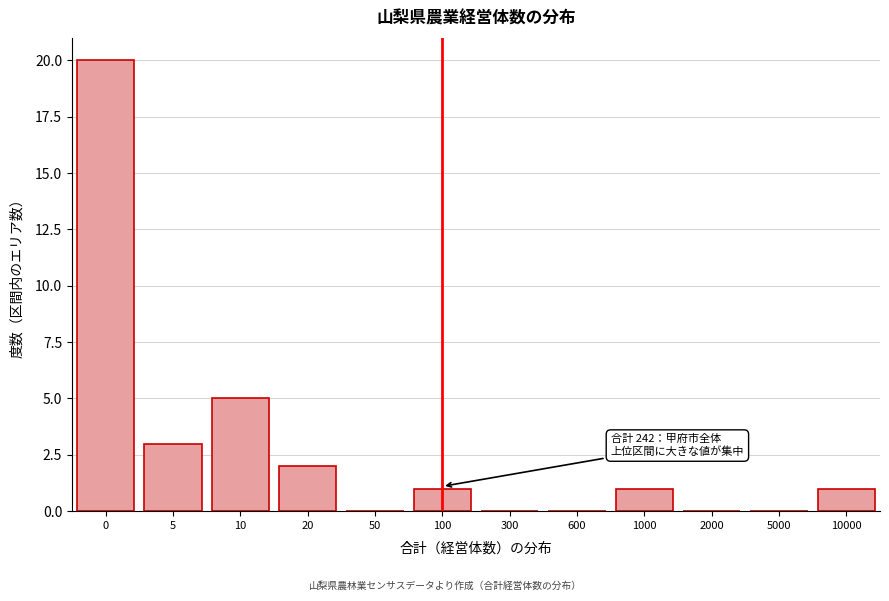

Reading right to left, transcribe all the data shown in this chart.

10000=1	5000=0	2000=0	1000=1	600=0	300=0	100=1	50=0	20=2	10=5	5=3	0=20